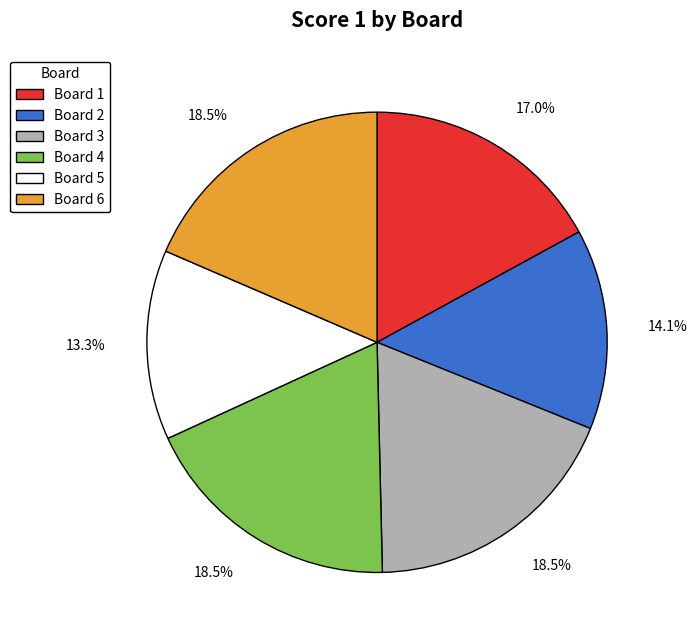

Between Board 5 and Board 1, which is larger?

Board 1